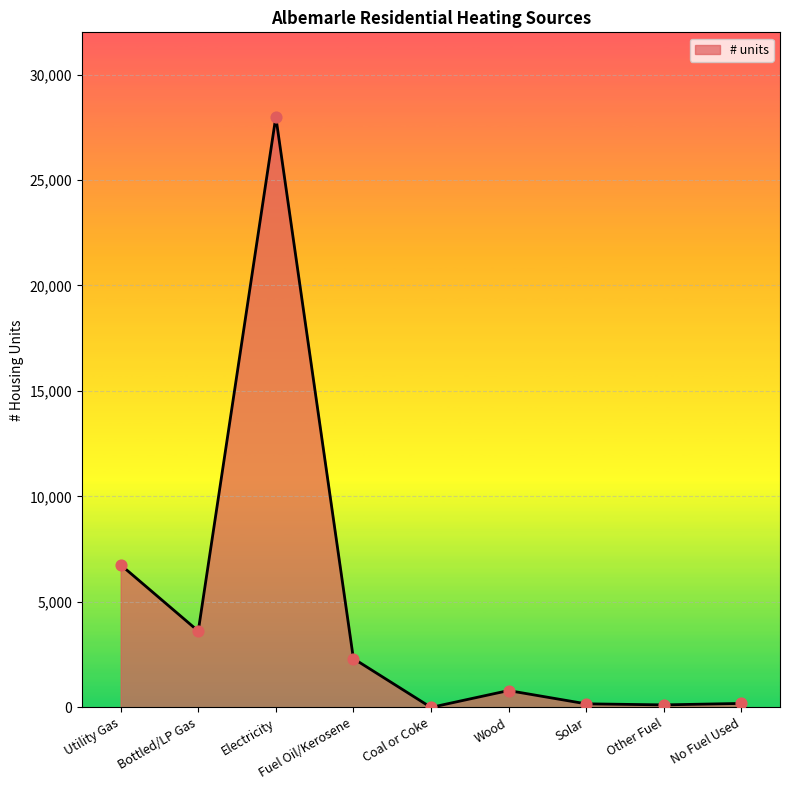

What is the ratio of the value at Electricity to the value at Bottled/LP Gas?

7.7